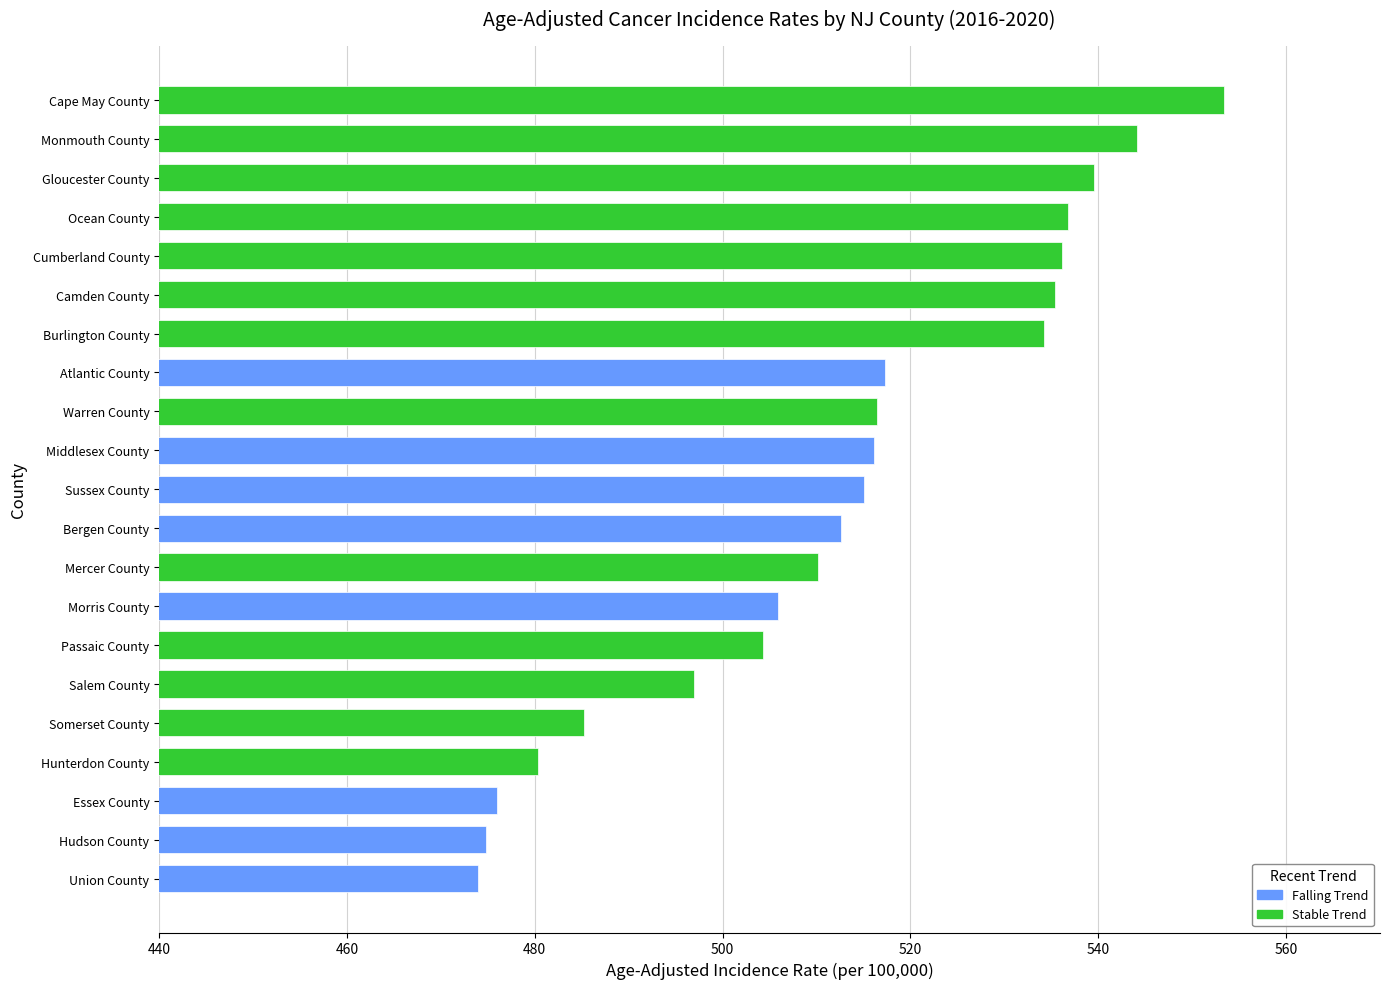

How many series are shown in this chart?

1